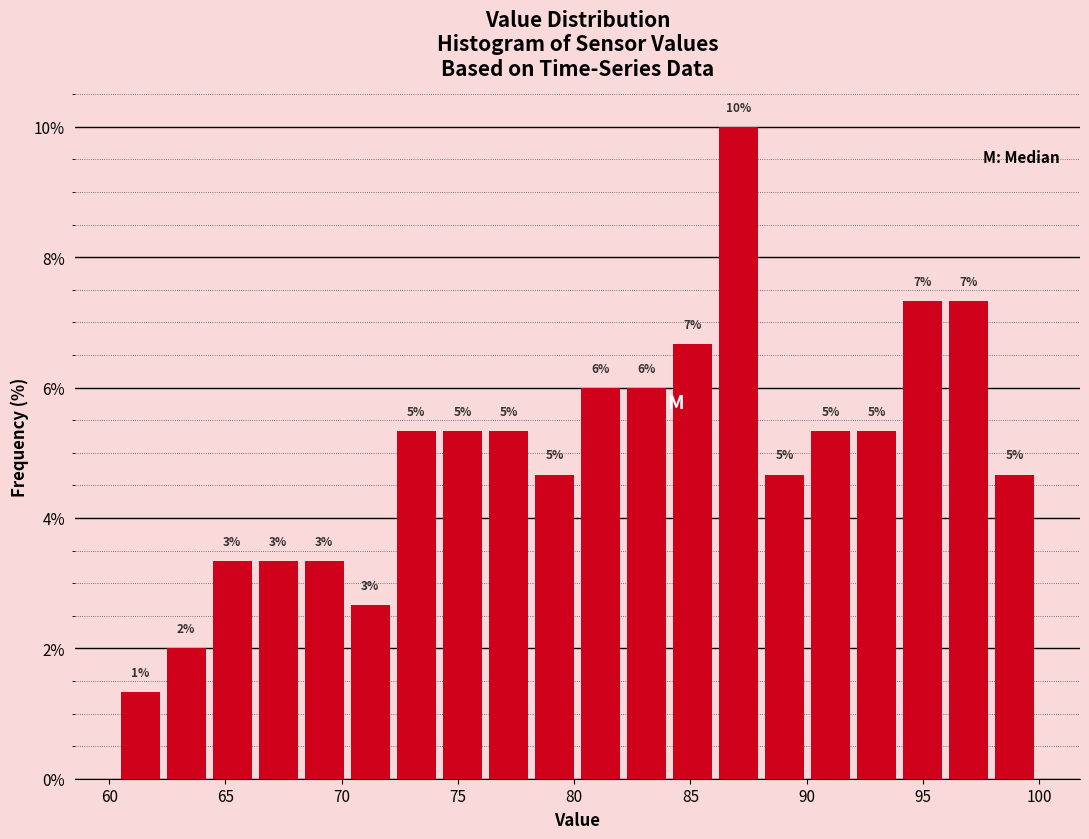

Around what value on the x-axis is the tallest bar? Give the approximate position of its centre, as read against the axis.

87.0